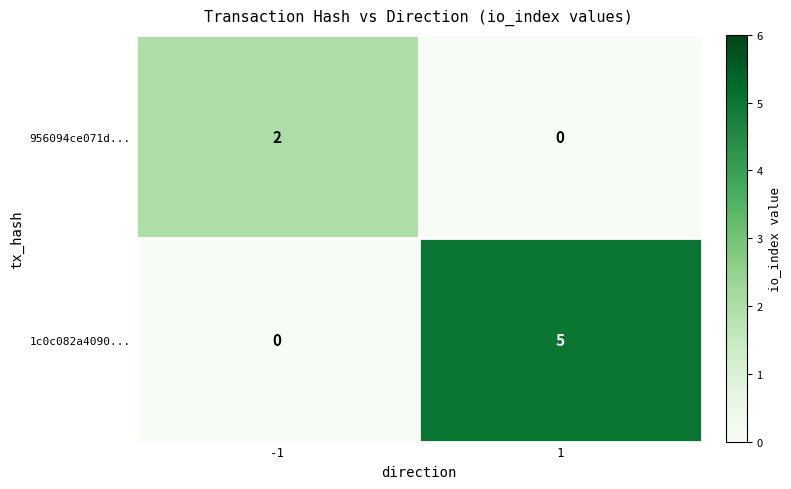

Reading left to right, extract all data points from this chart.

956094ce071d...: -1=2	1=0
1c0c082a4090...: -1=0	1=5